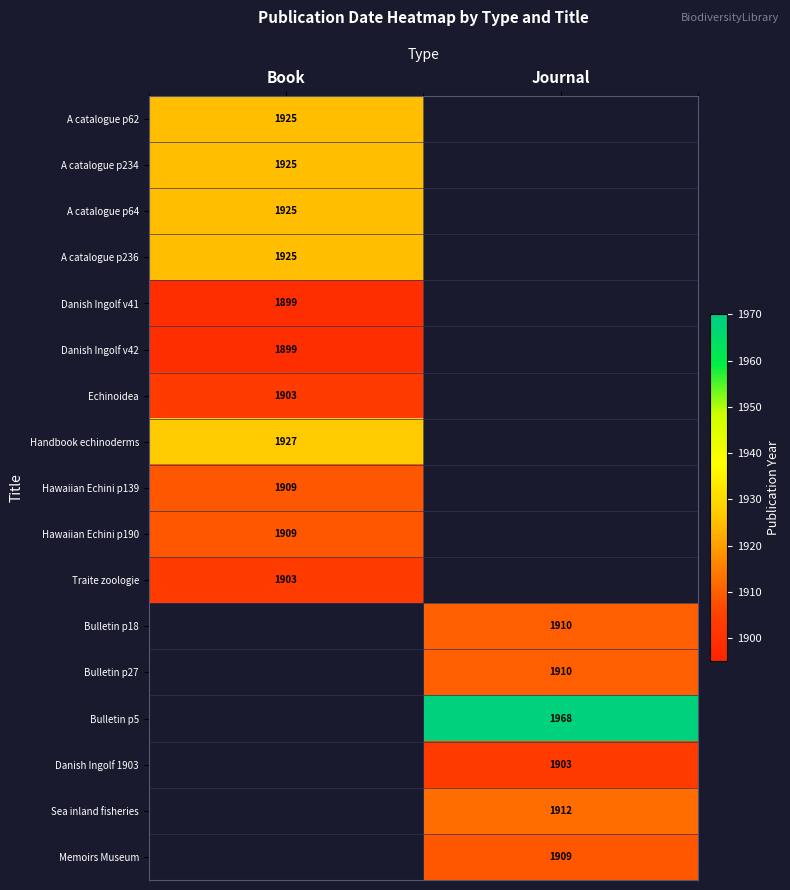

Is the value of Traite zoologie at Book greater than the value of Hawaiian Echini p190 at Book?

No